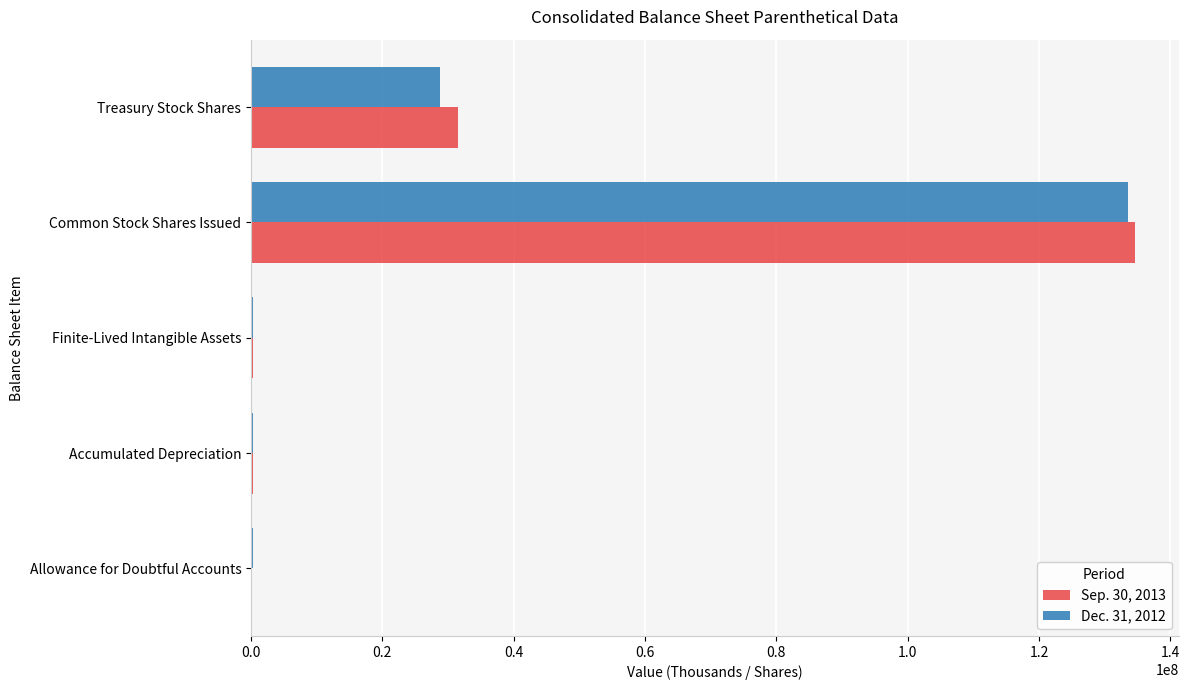

The Sep. 30, 2013 series shows 205204271 at Common Stock Shares Issued. True or false?

False